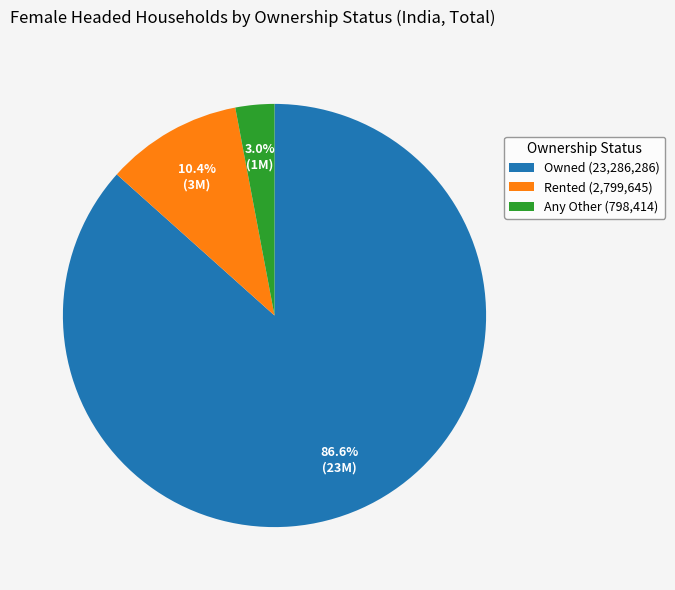

Is the sum of Owned and Rented greater than half?

Yes